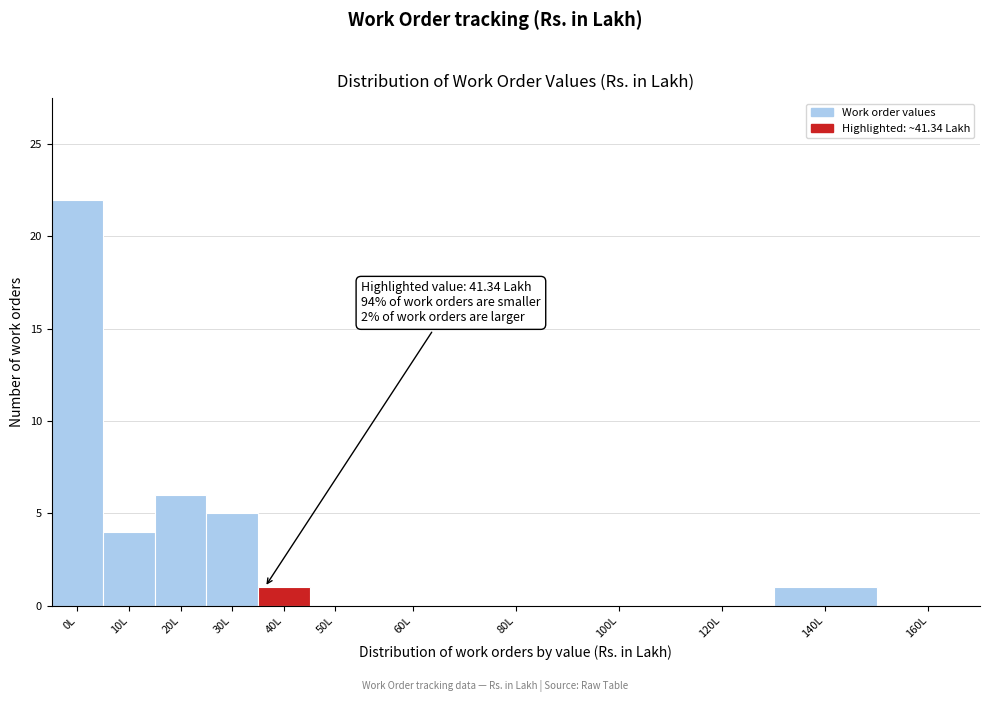

Reading left to right, transcribe all the data shown in this chart.

0L=22	10L=4	20L=6	30L=5	40L=1	50L=0	60L=0	80L=0	100L=0	120L=0	140L=1	160L=0